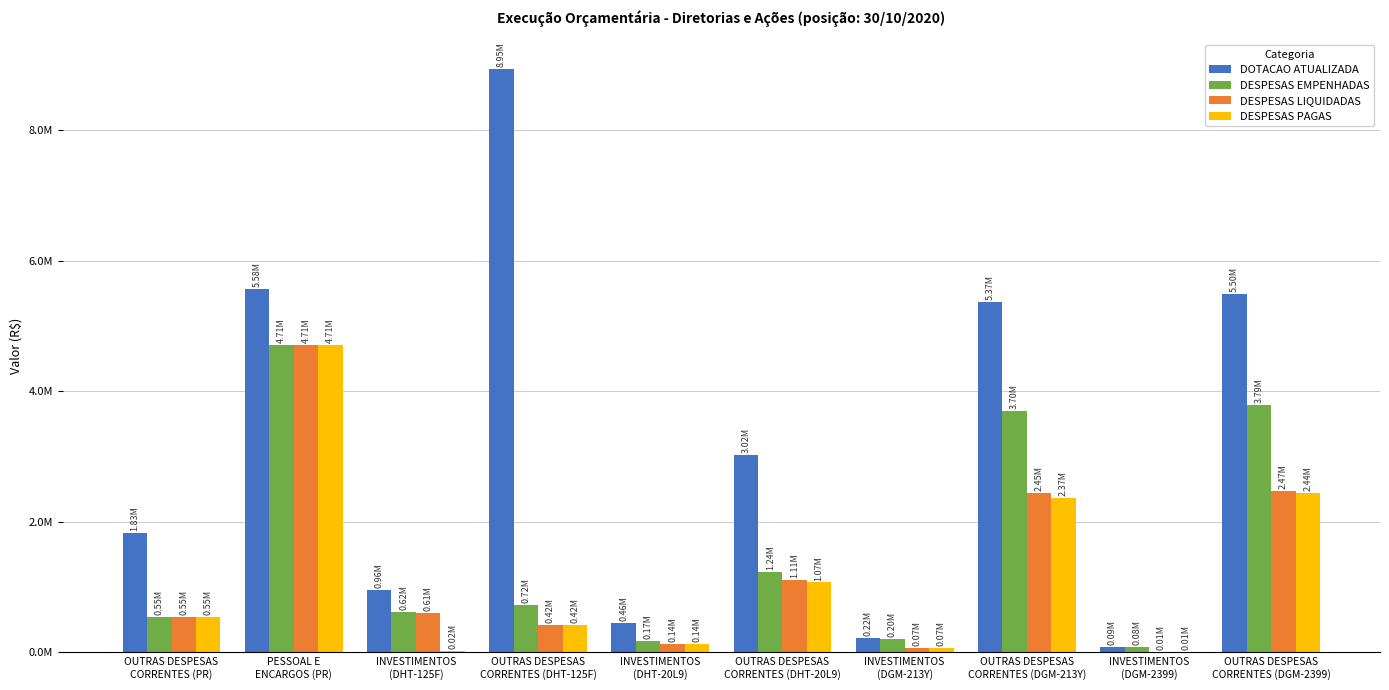

What is the minimum value shown in the chart?

10188.0